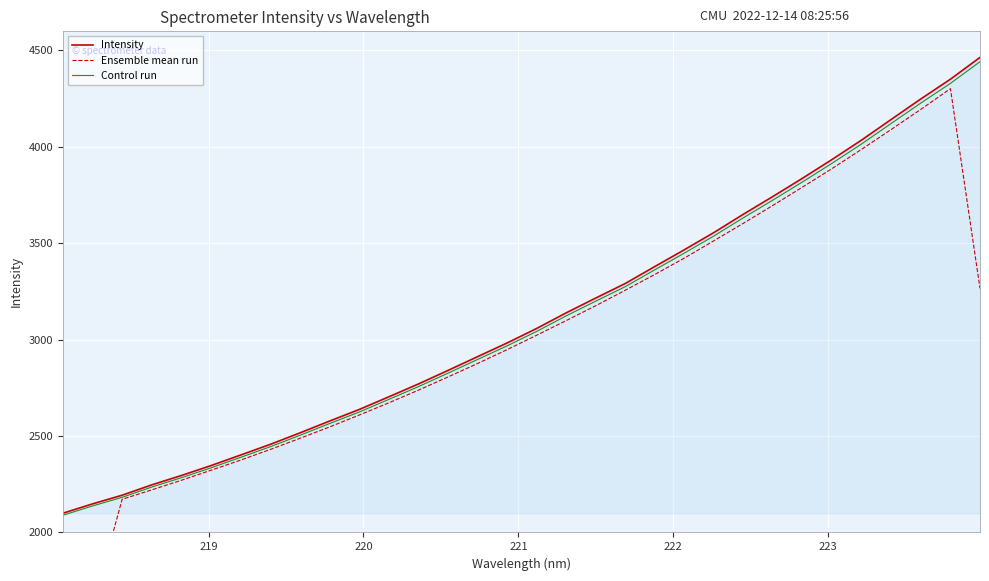

What is the lowest value of the Control run series?

2089.3